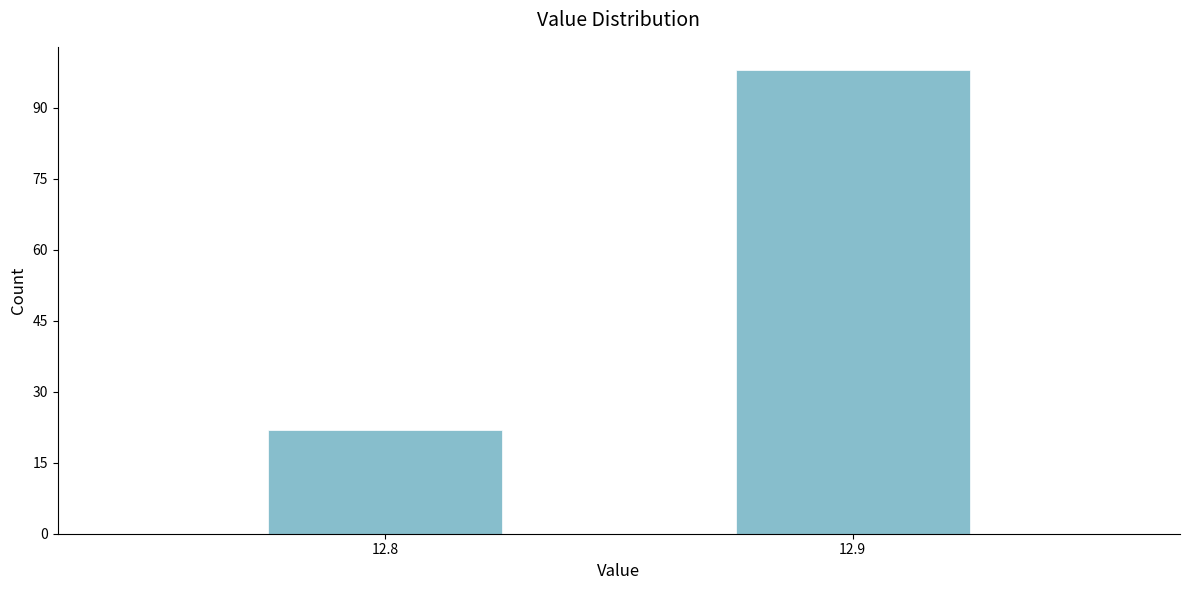

Reading right to left, list all the values displayed in this chart.

12.9=98	12.8=22